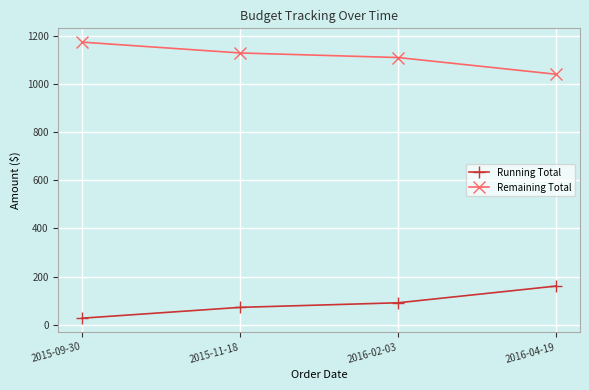

Reading left to right, transcribe all the data shown in this chart.

Running Total: 27.0	72.0	90.9	160.4
Remaining Total: 1173.0	1128.0	1109.1	1039.6